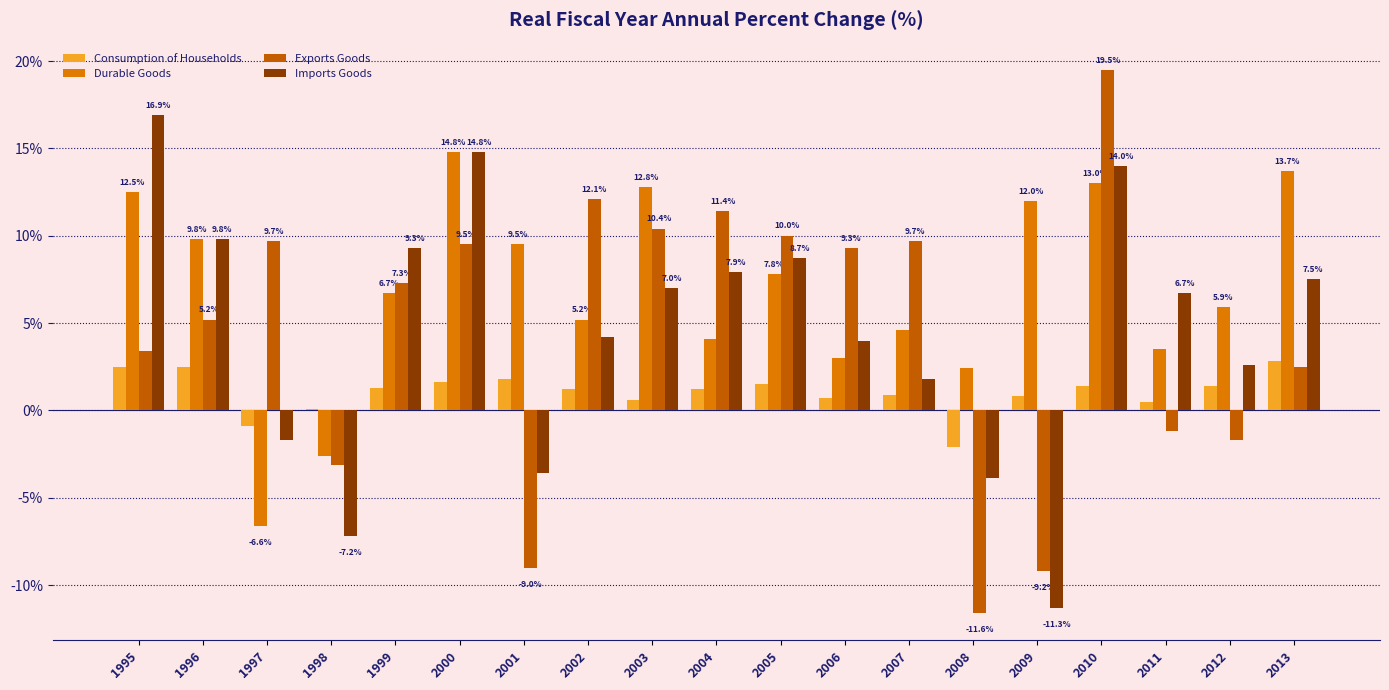

The value of Durable Goods at 2002 is 5.2. True or false?

True